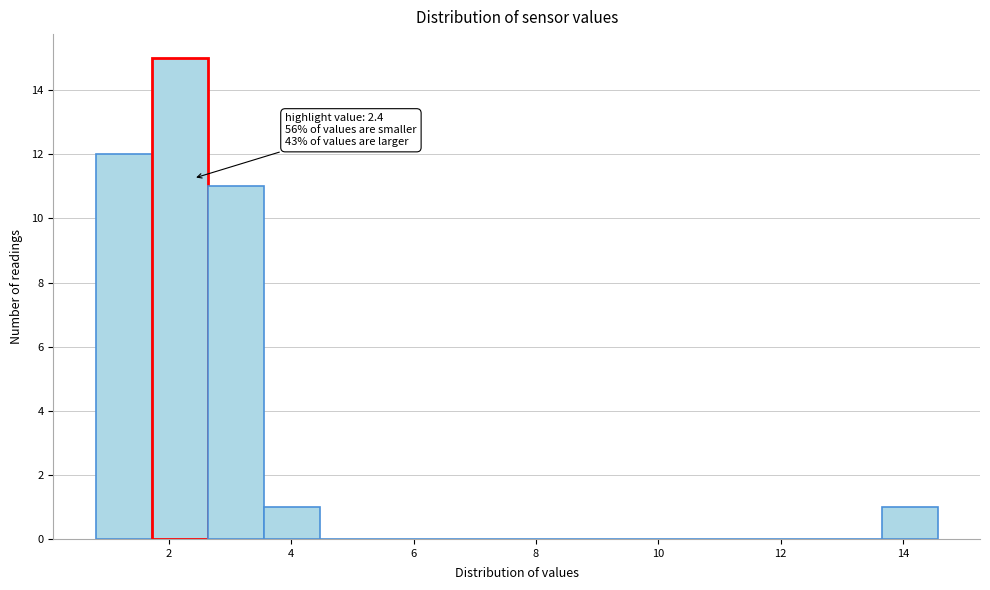

Over which range of the x-axis is the bar tallest?

1.8 to 2.6